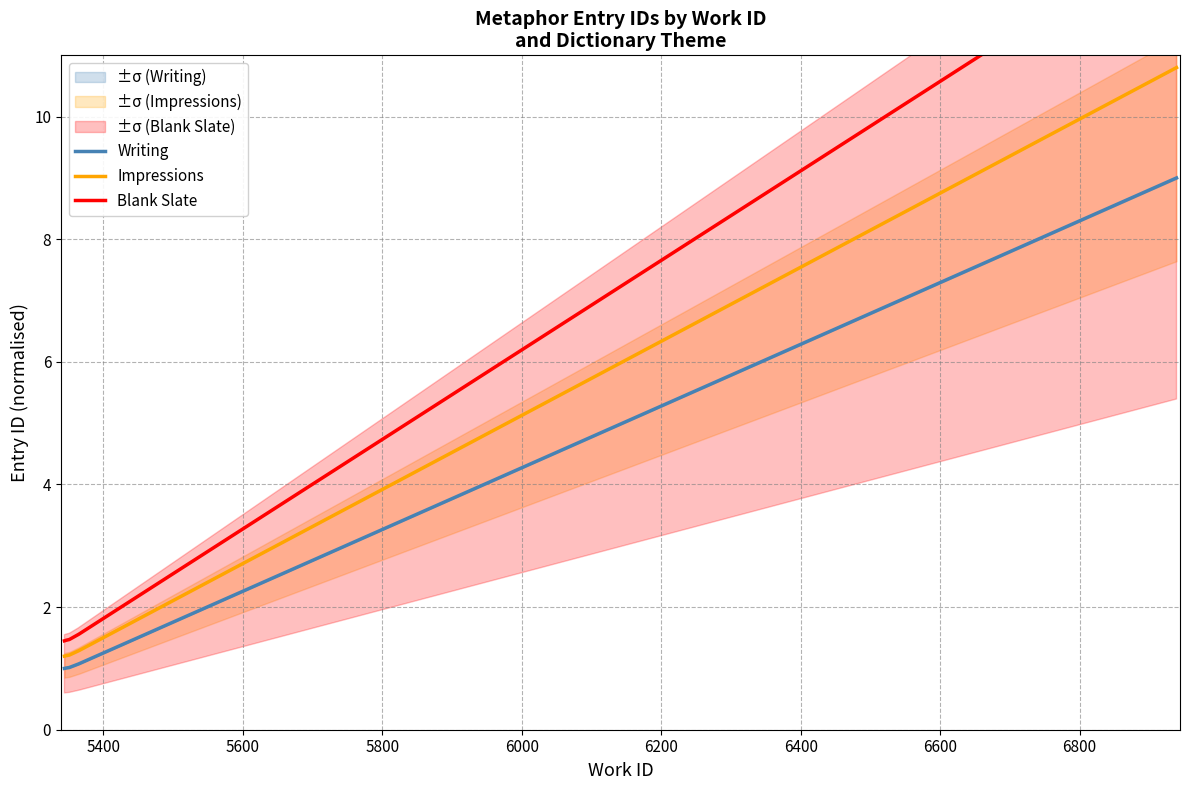

How many categories are shown in the chart?

7